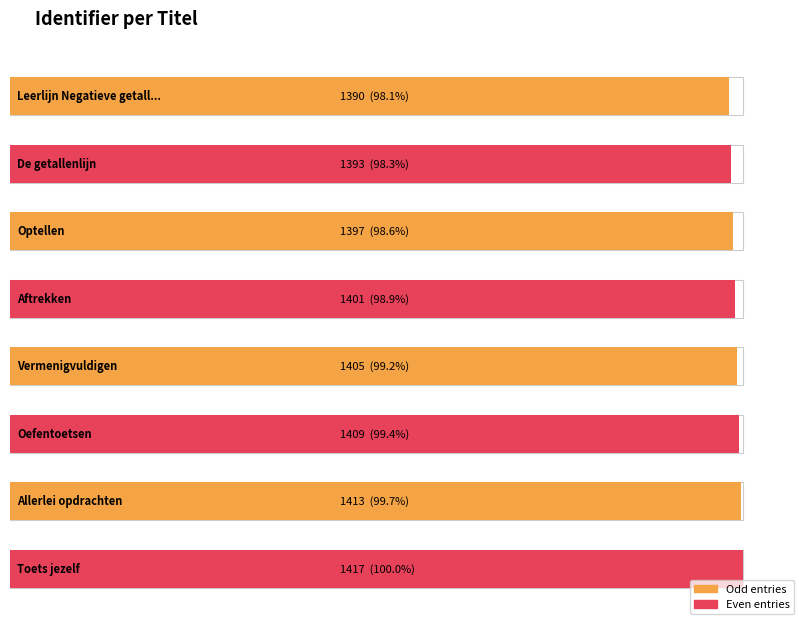

What is the average value?

1403